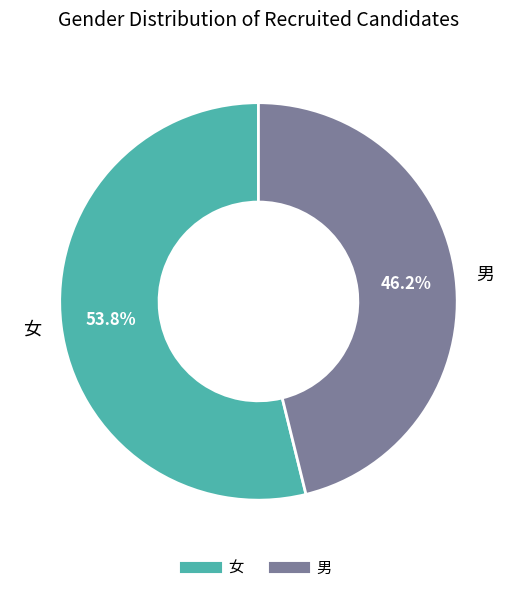

To the nearest percent, what is the difference between the largest and smallest slice percentages?

8%